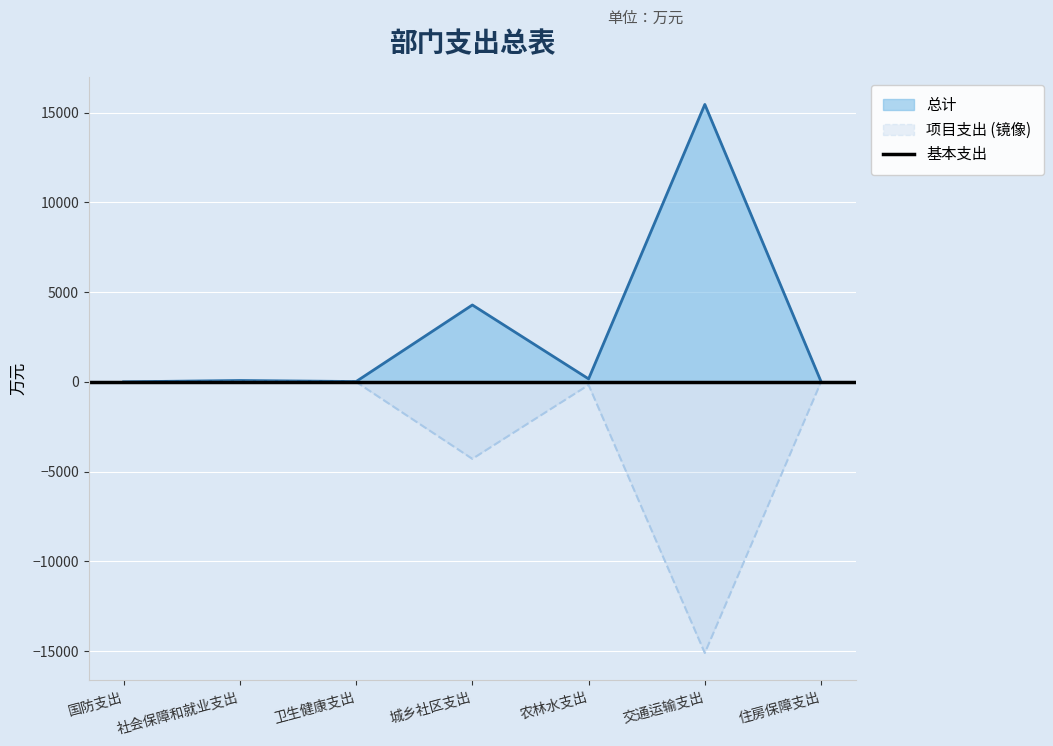

How many lines are shown in the chart?

2